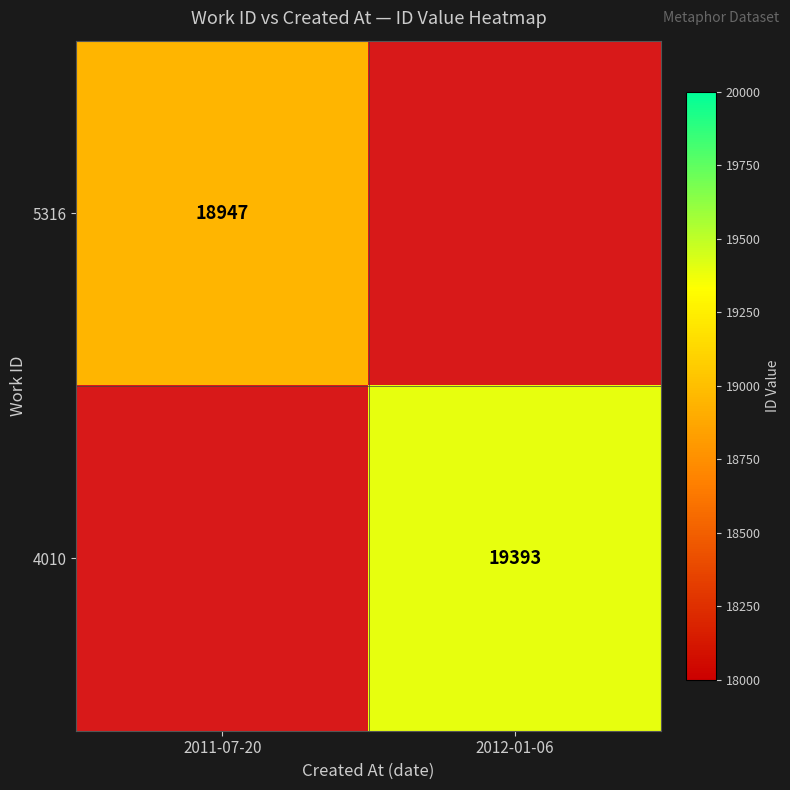

The 5316 series shows 18947 at 2011-07-20. True or false?

True